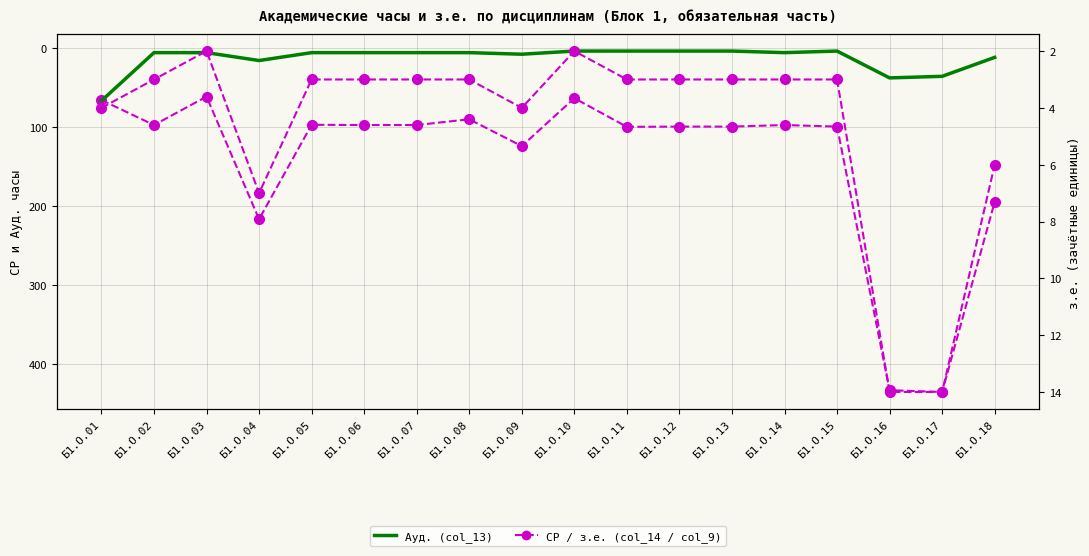

True or false: Ауд. (col_13) has a value of 11.5 at Б1.О.09.

False